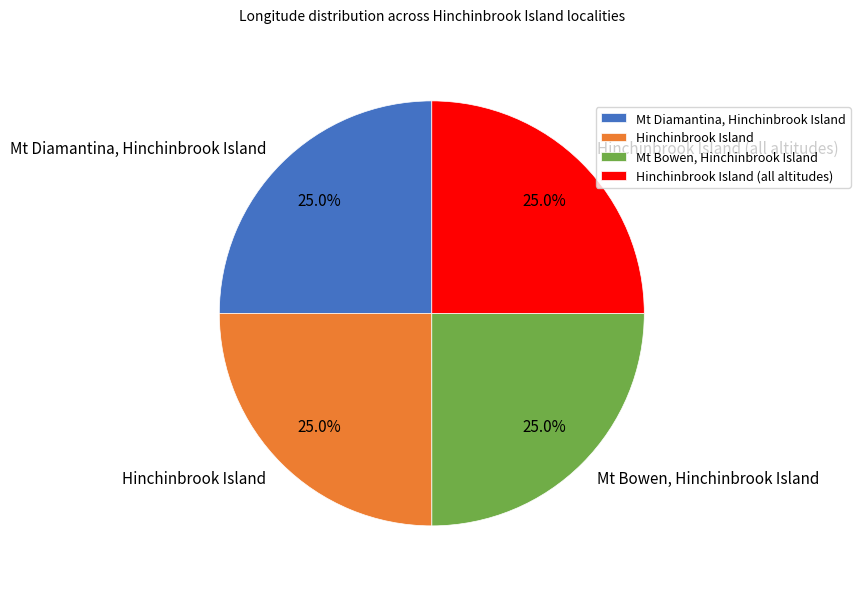

True or false: Hinchinbrook Island accounts for 25% of the total.

True